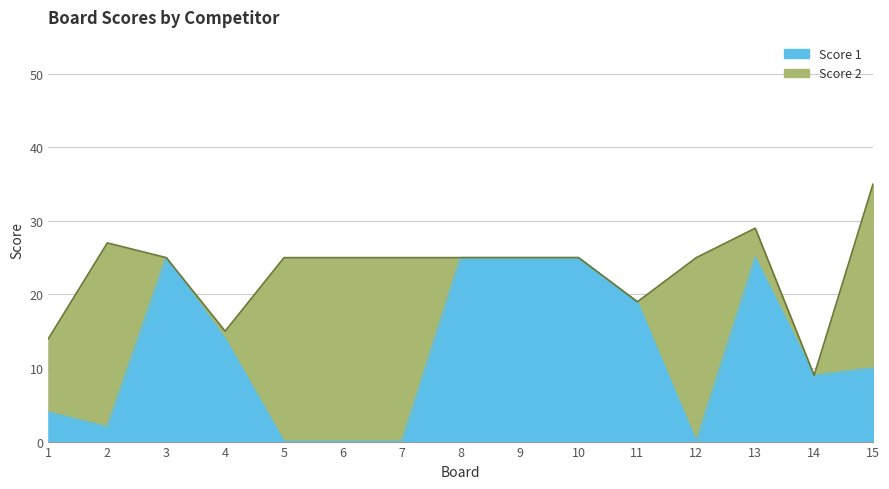

Where is the first local maximum?

3